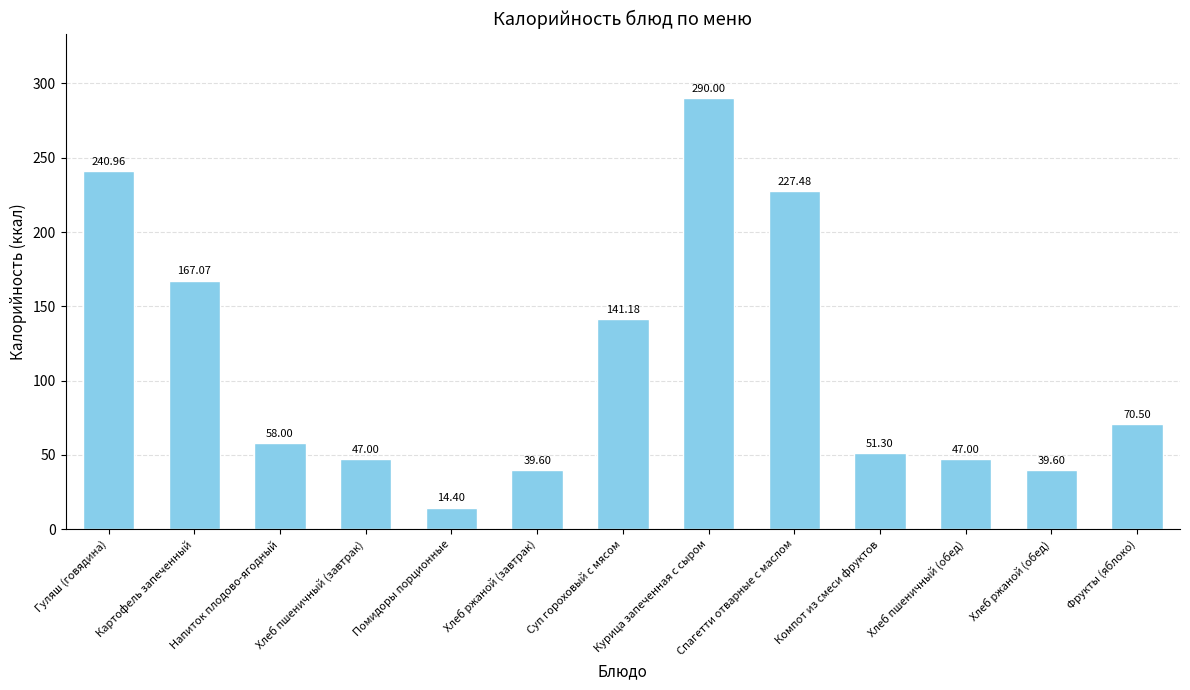

What is the label of the 11th bar from the left?

Хлеб пшеничный (обед)